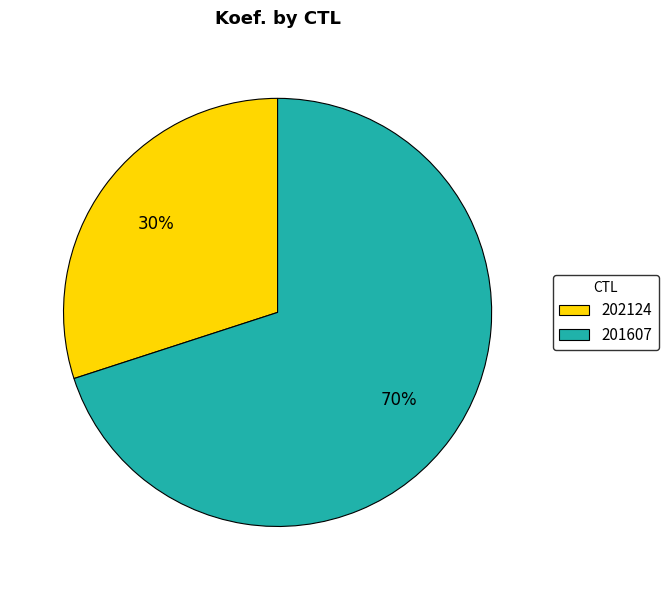

Which has a higher value, 201607 or 202124?

201607